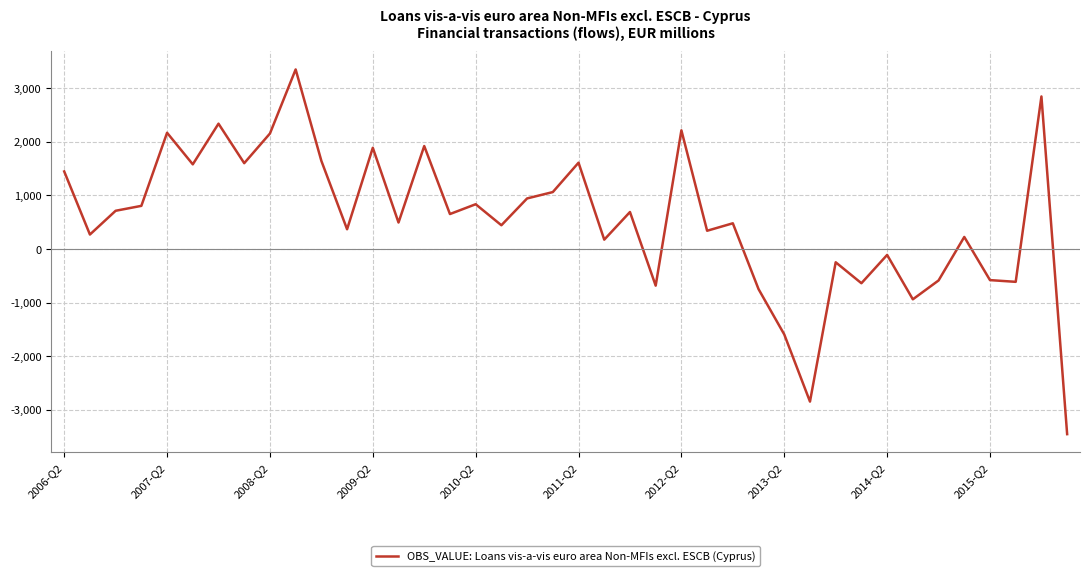

What is the minimum value shown in the chart?

-3454.6